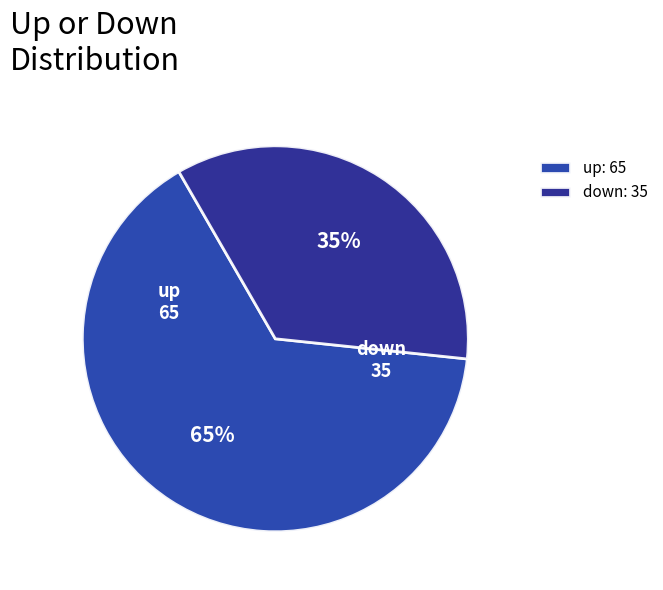

What percentage is the up slice, to the nearest percent?

65%